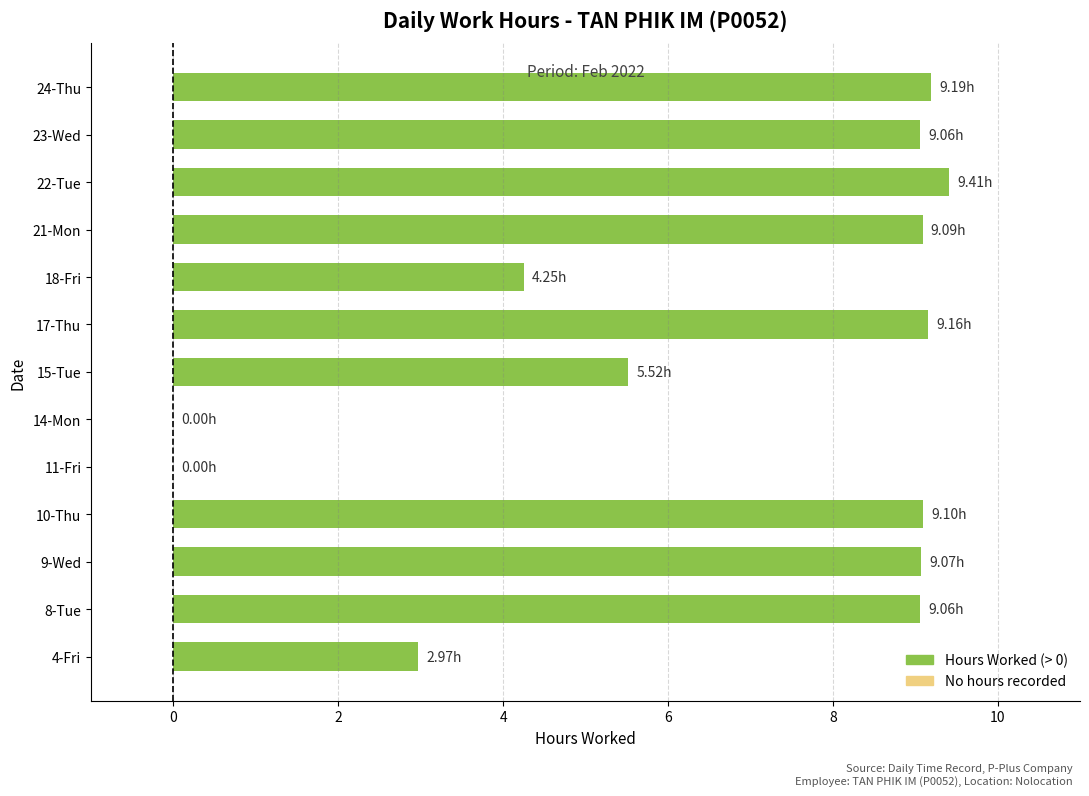

What is the sum of all values?

85.9